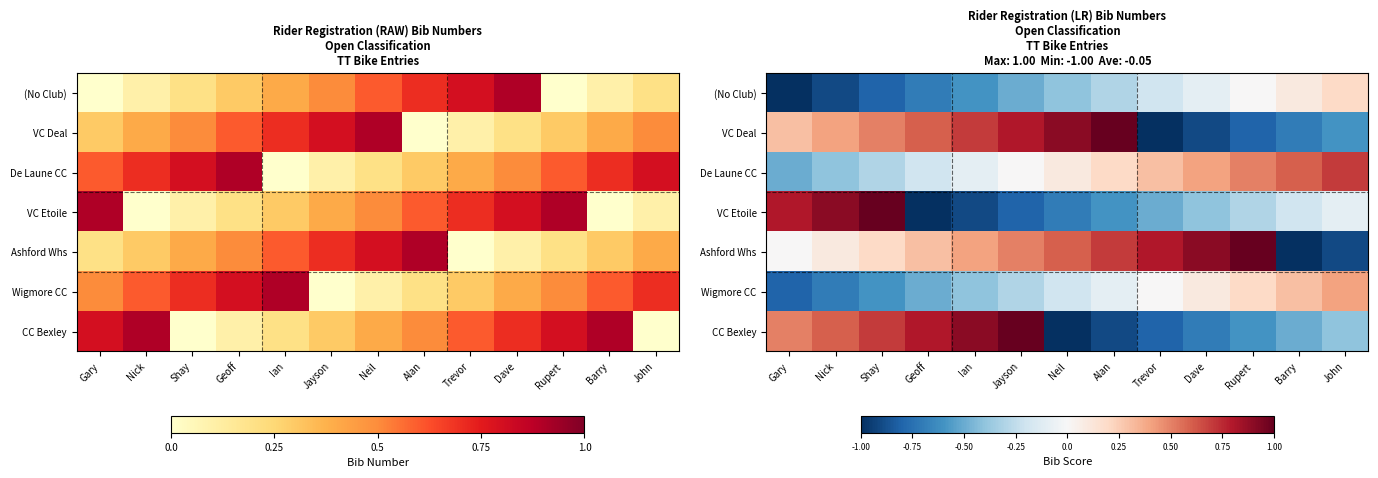

How many series are shown in this chart?

7